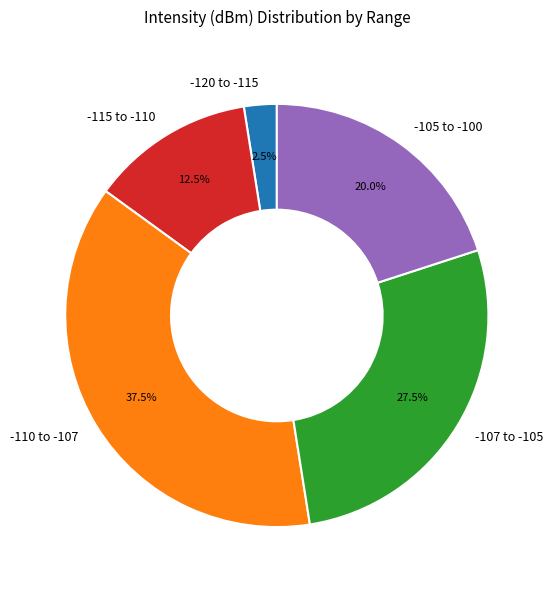

To the nearest percent, what is the average slice percentage?

20%